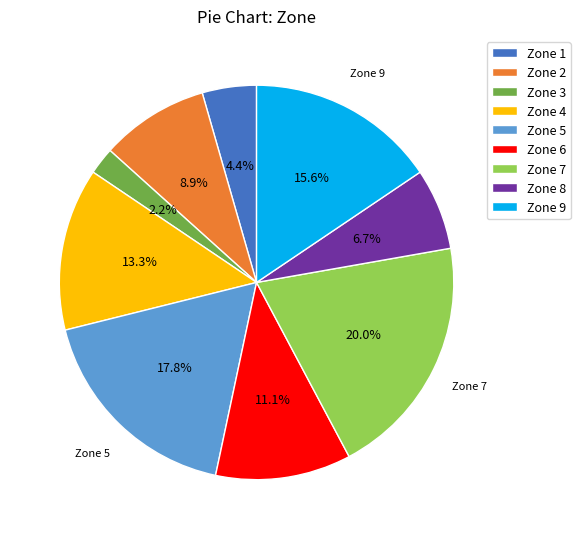

How many slices are in this pie chart?

9